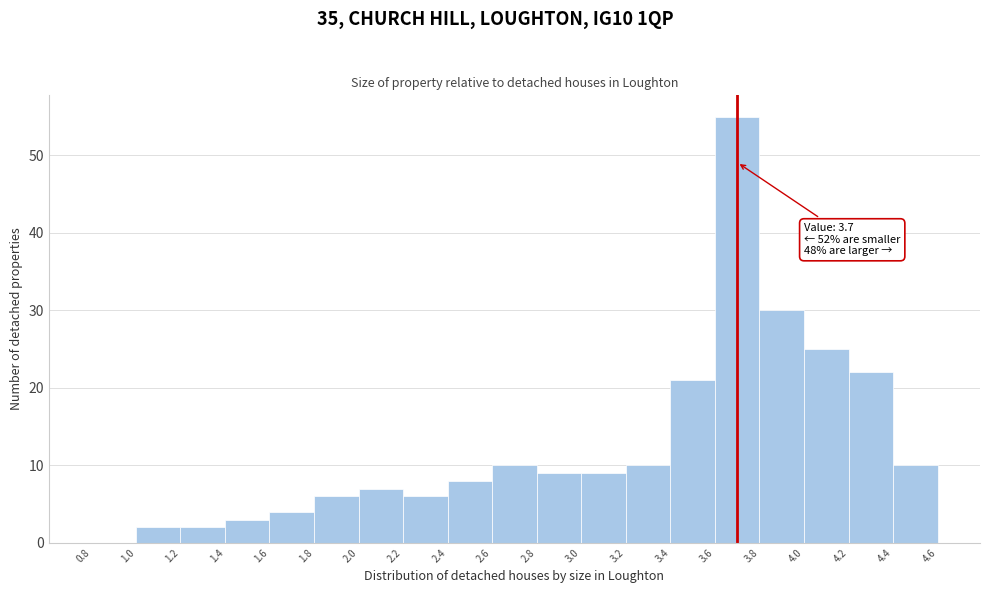

Which range on the x-axis has the tallest bar?

3.6 to 3.8